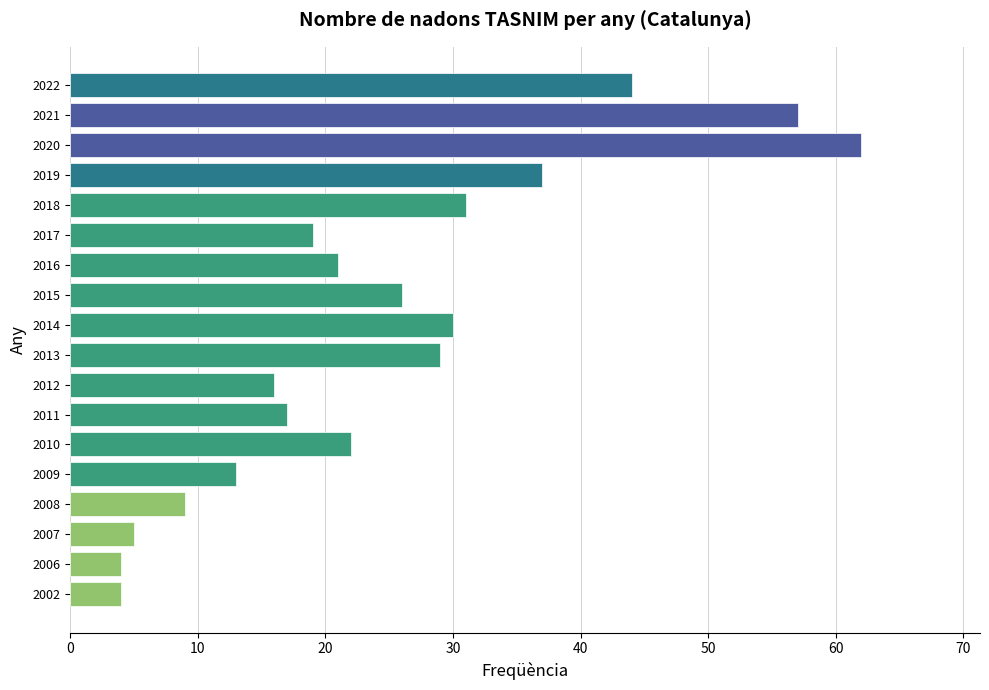

How many data points are less than 22?

9